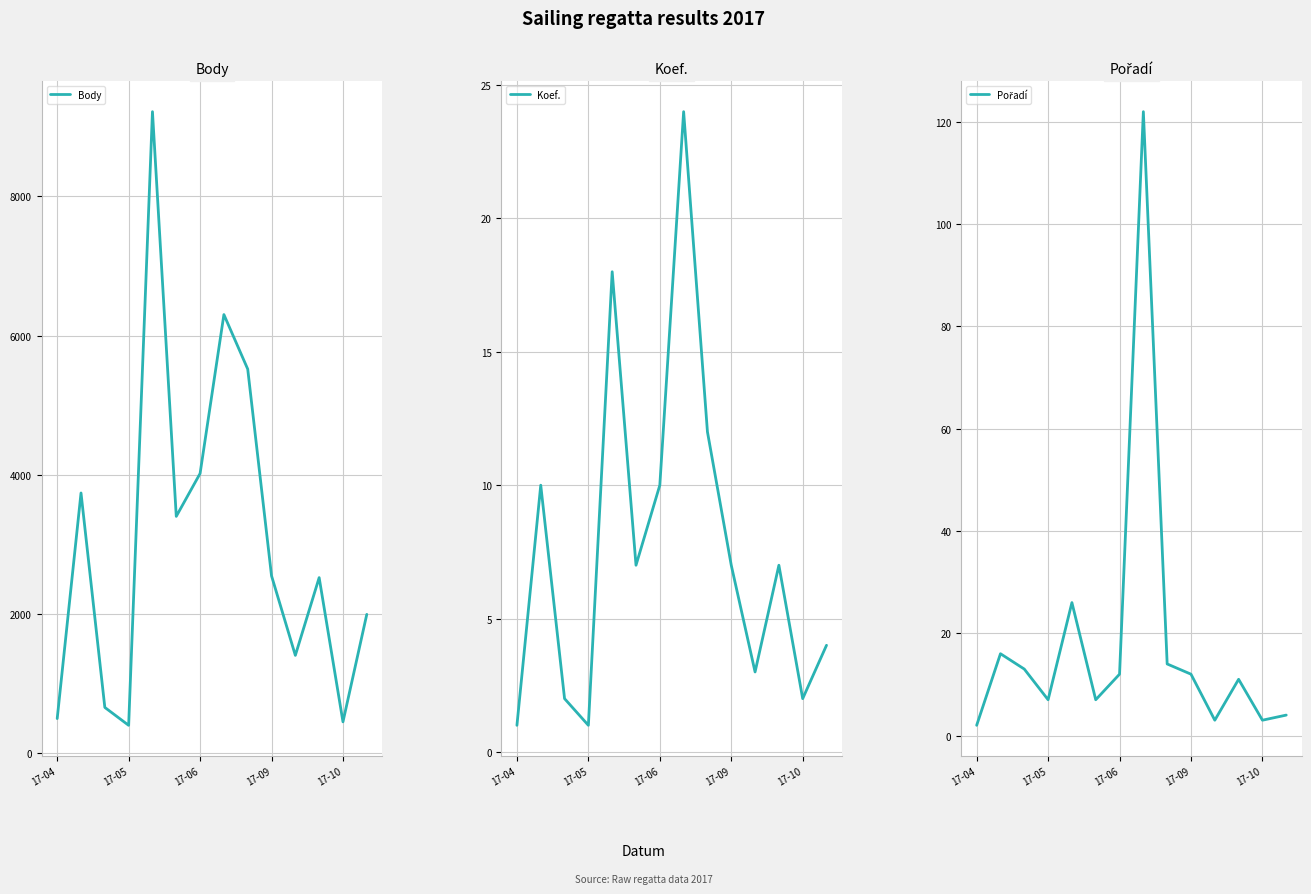

Rank the series at 17-04 from lowest to highest value.

Koef., Pořadí, Body